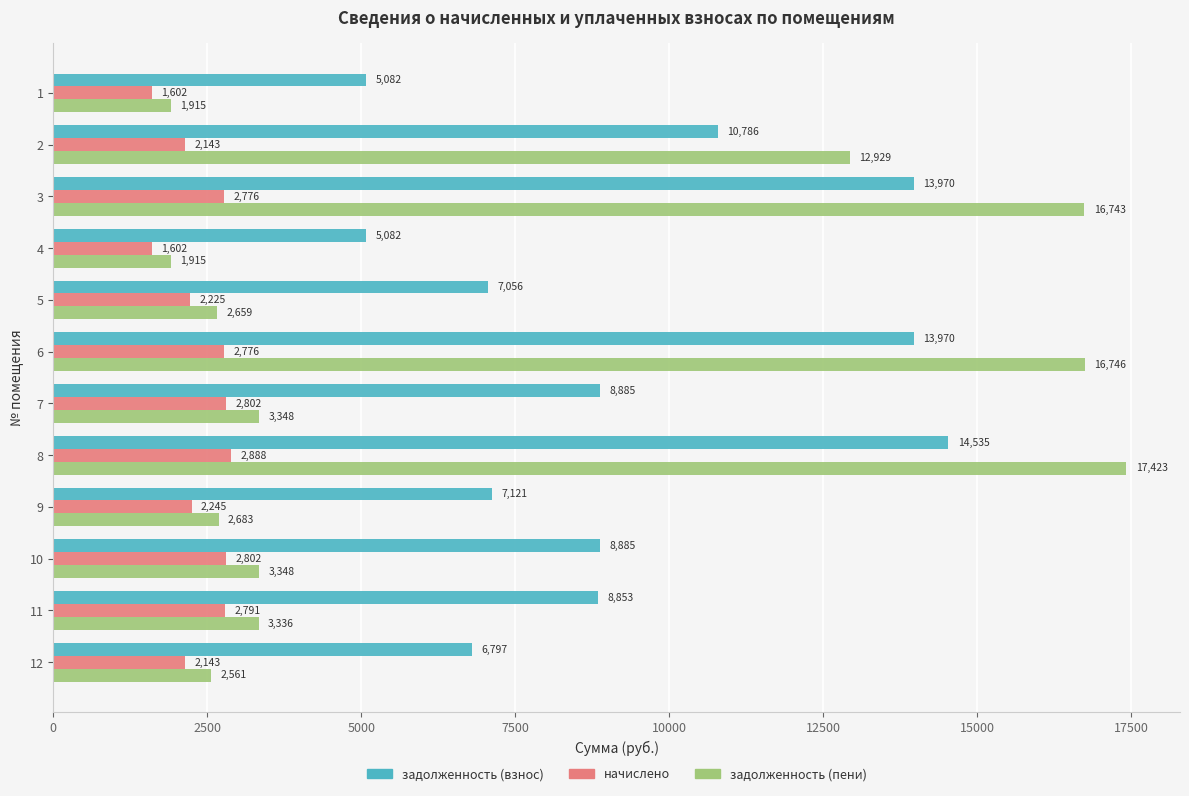

What are all the series names shown in the legend?

задолженность (взнос), начислено, задолженность (пени)